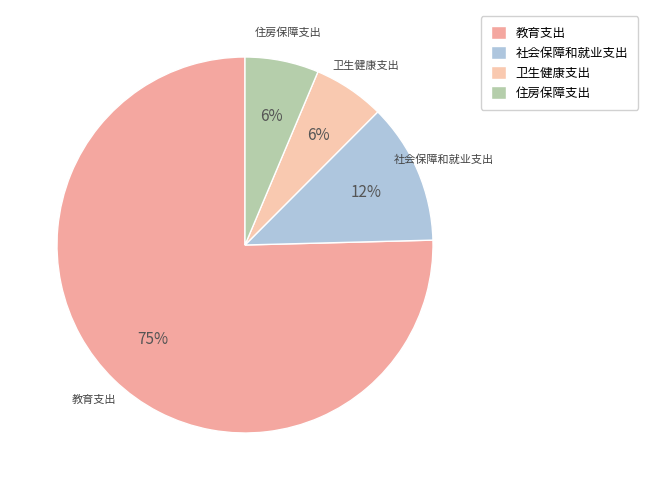

The 住房保障支出 slice represents 6% of the pie. True or false?

True